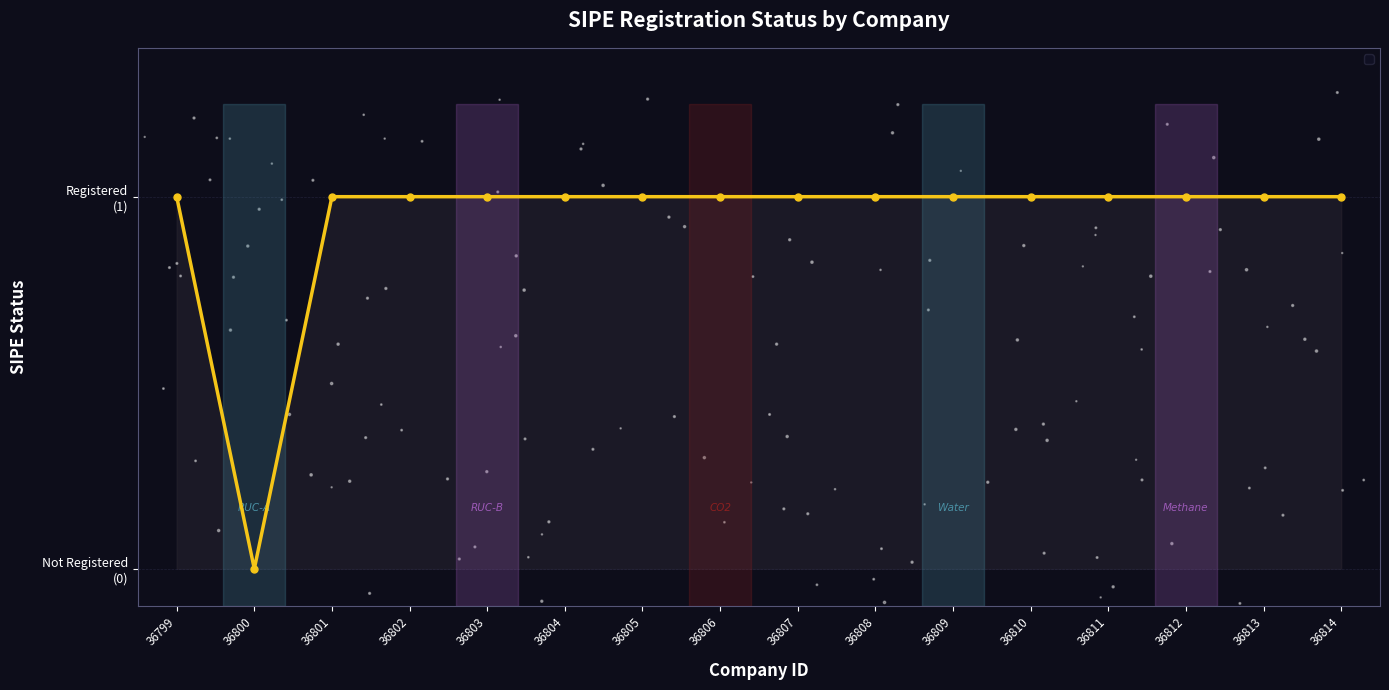

Approximately how many times larger is the value at 36808 compared to 36803?

1.0